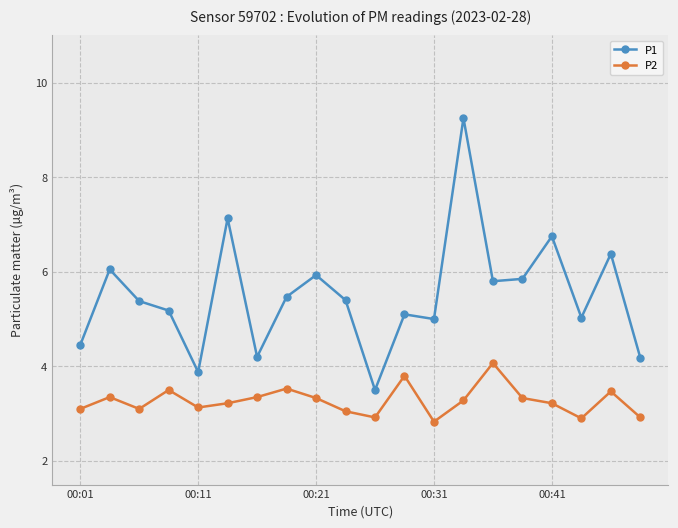

What is the difference between the maximum and minimum values in the P2 series?

1.2